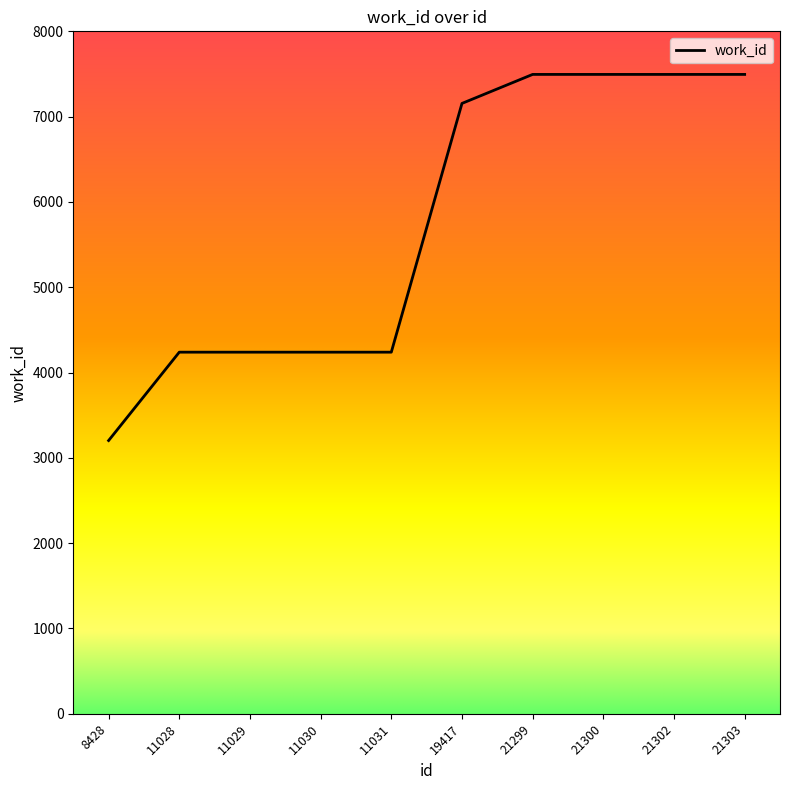

How many lines are shown in the chart?

1